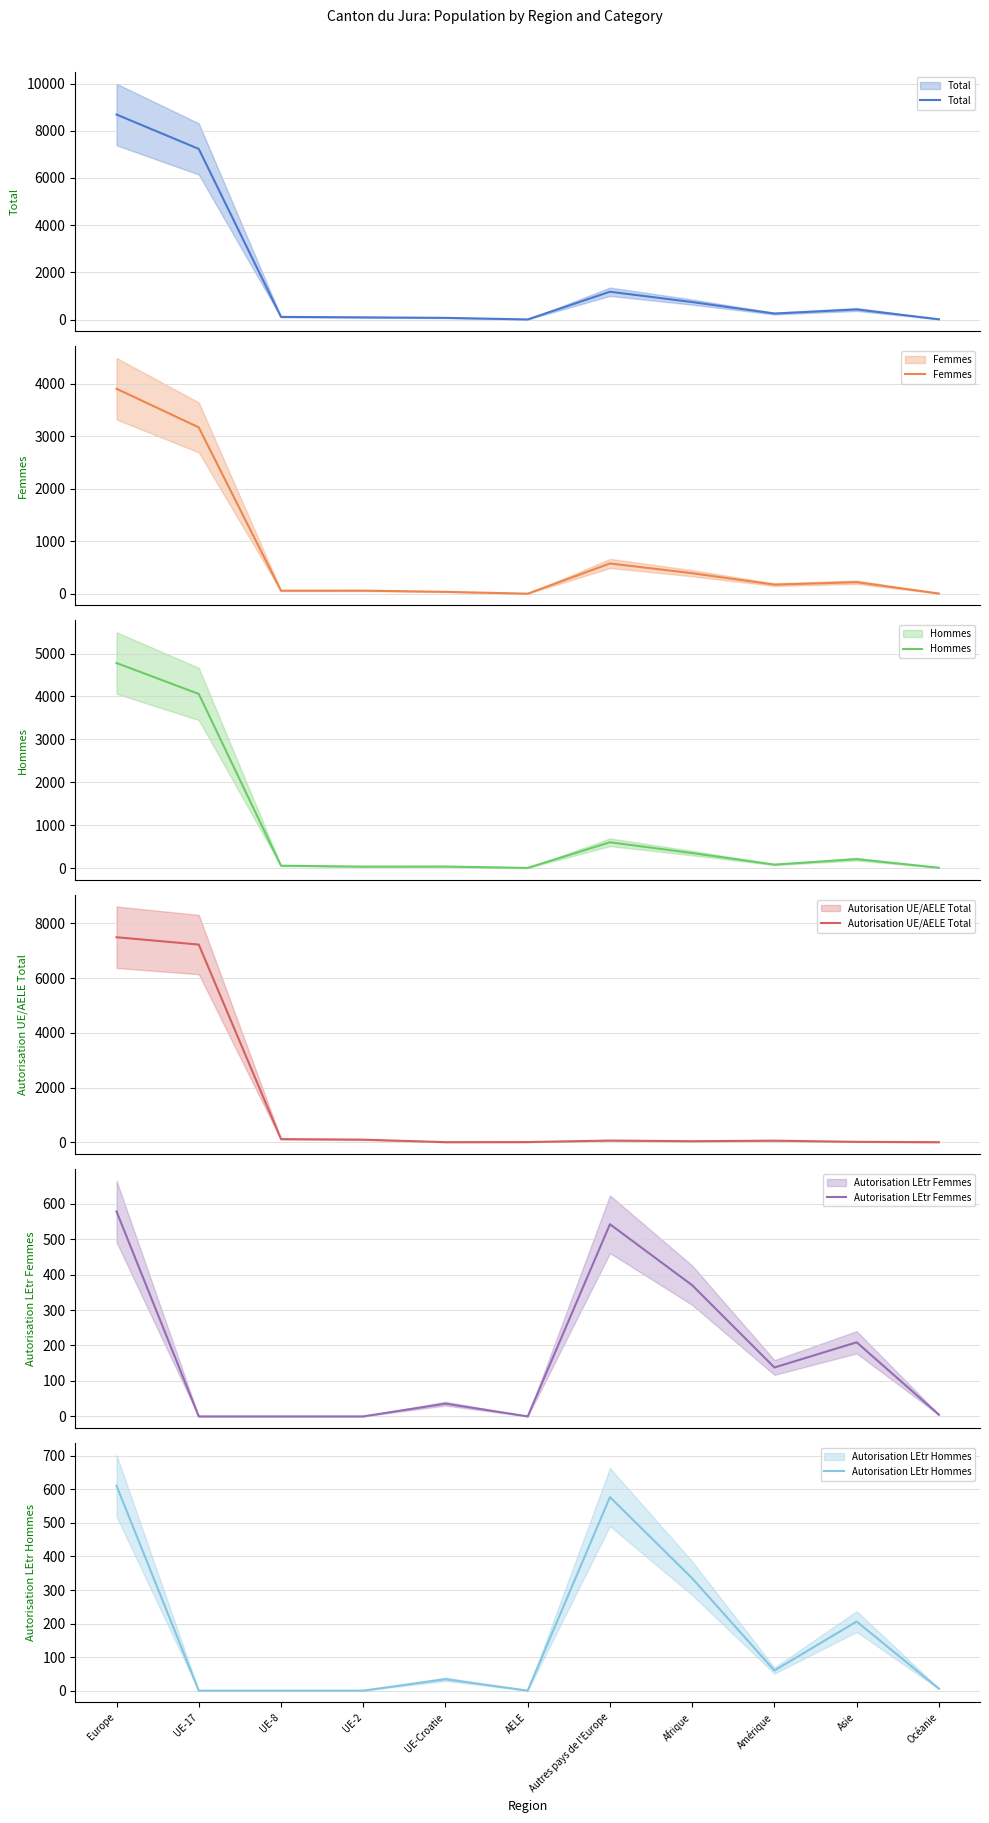

True or false: Autorisation UE/AELE Total has more than 1 interior local peaks.

True